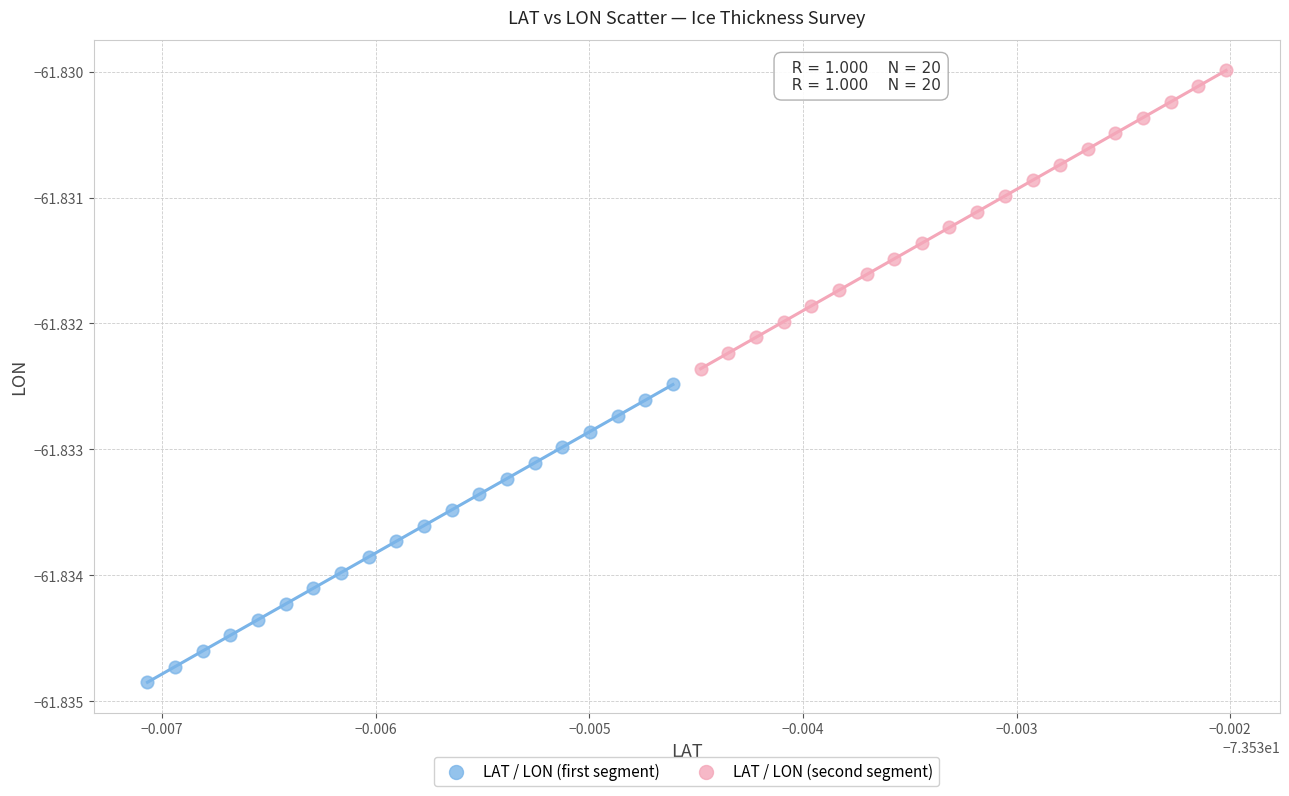

Which series contains the highest Y value?

LAT / LON (second segment)